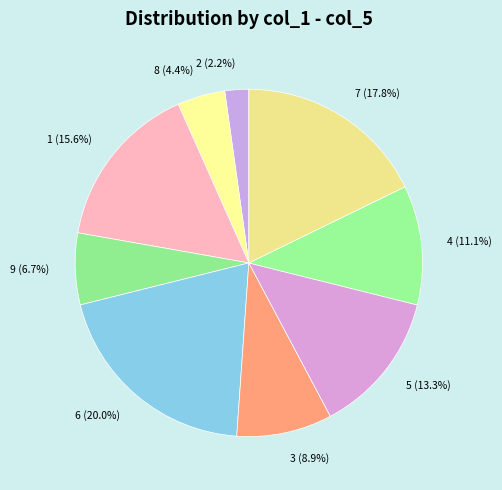

Which has a higher value, 3 (8.9%) or 1 (15.6%)?

1 (15.6%)